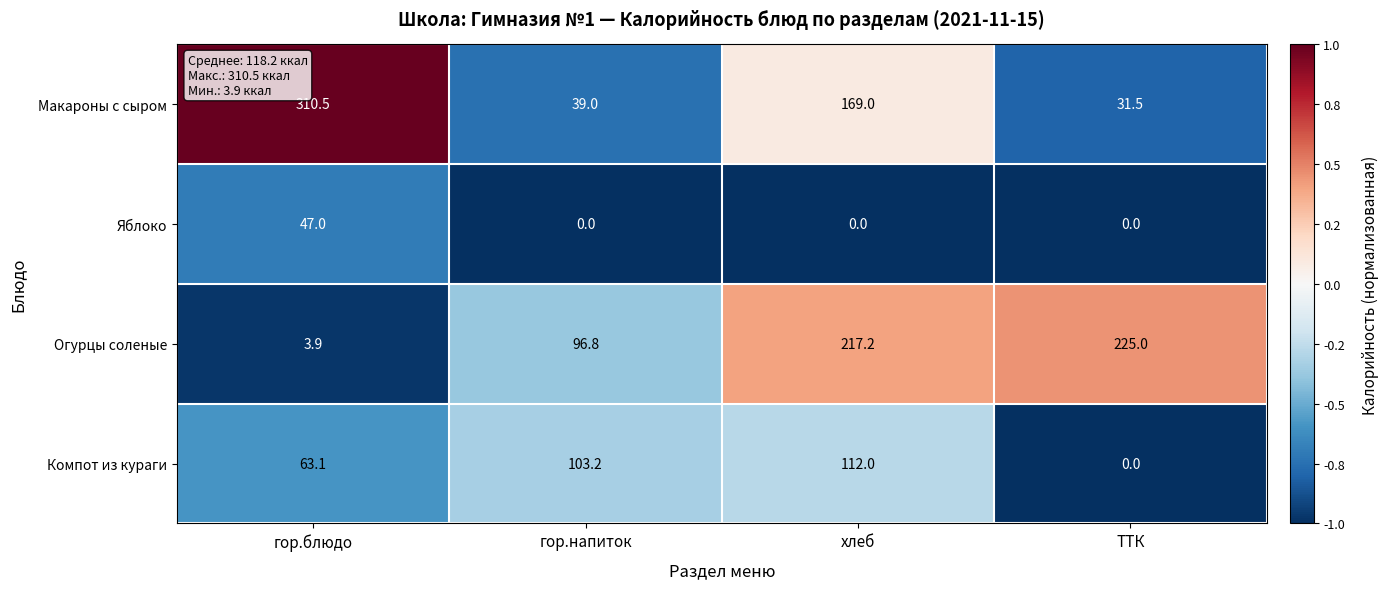

At which label does Макароны с сыром reach its peak?

гор.блюдо